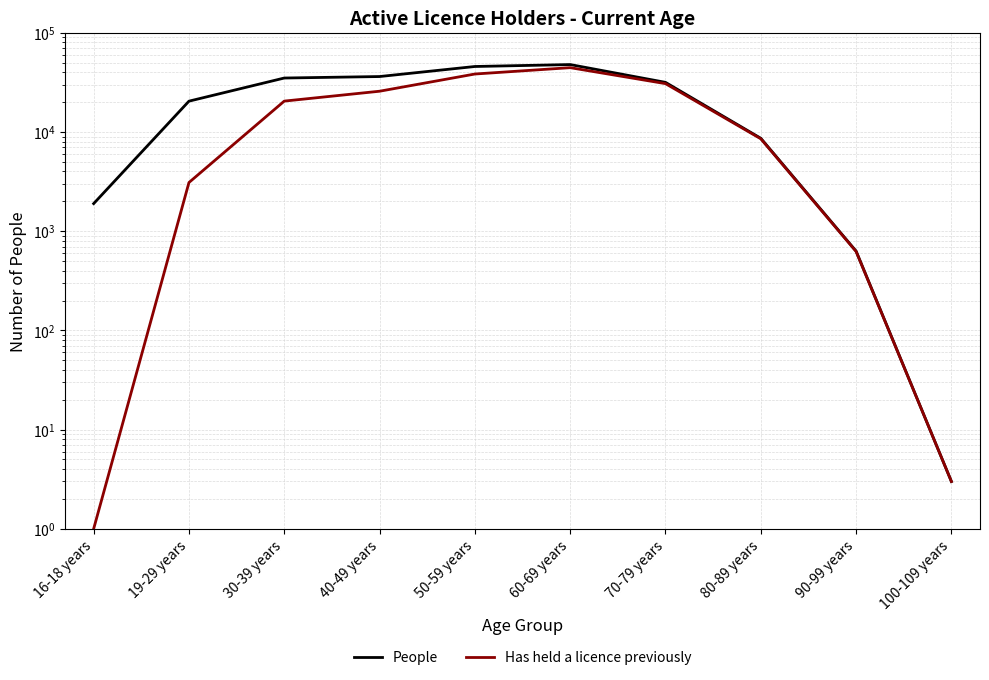

Reading left to right, extract all data points from this chart.

People: 1897	20454	34994	36220	45736	47828	31647	8642	630	3
Has held a licence previously: 1	3096	20482	25760	38407	44510	30719	8540	624	3